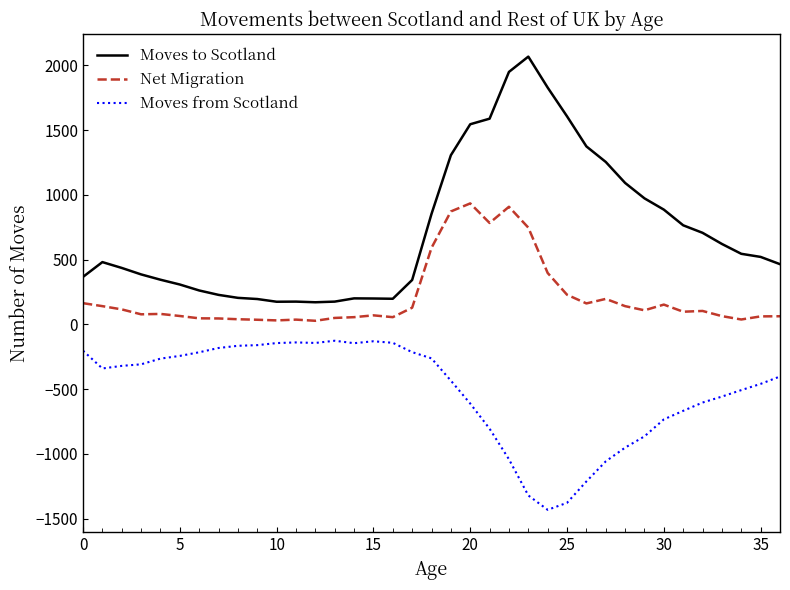

True or false: Net Migration and Moves to Scotland cross at least once.

False